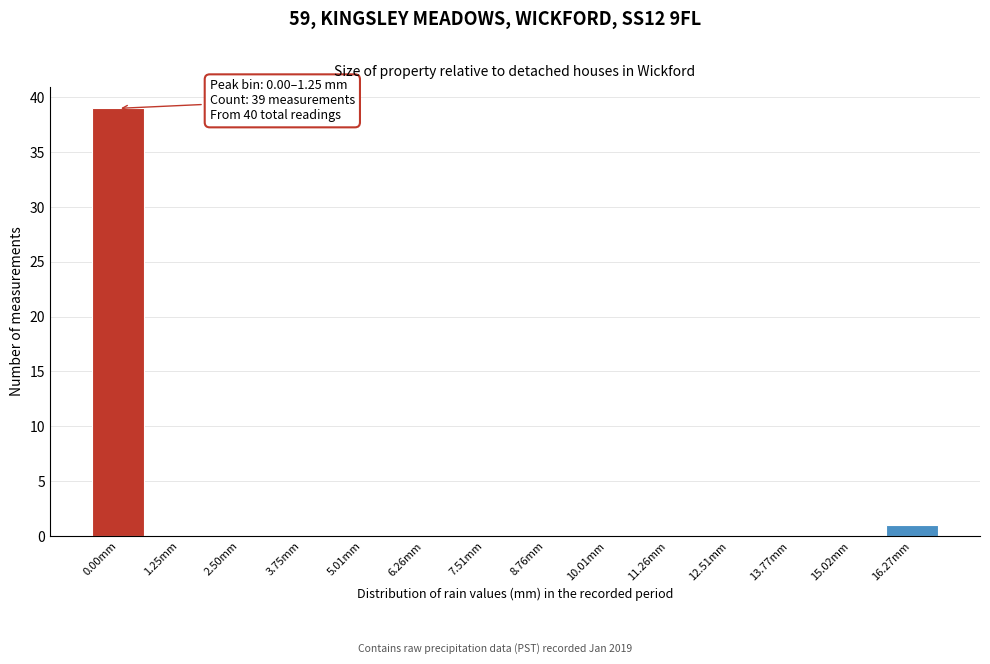

Reading left to right, list all the values displayed in this chart.

0.00mm=39	1.25mm=0	2.50mm=0	3.75mm=0	5.01mm=0	6.26mm=0	7.51mm=0	8.76mm=0	10.01mm=0	11.26mm=0	12.51mm=0	13.77mm=0	15.02mm=0	16.27mm=1